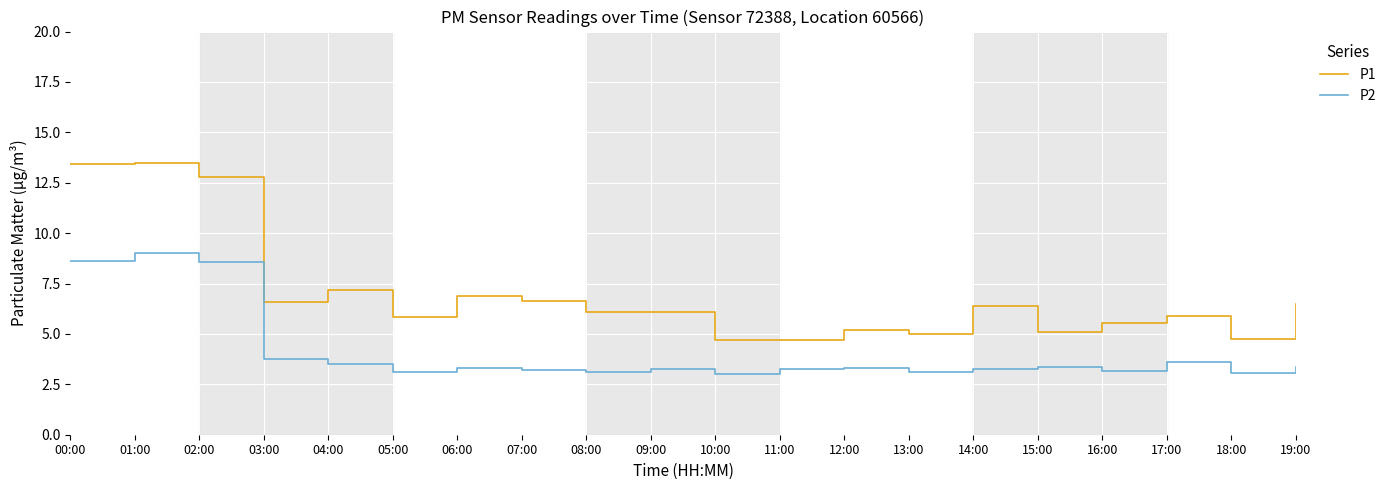

Is the value of P2 at 10:00 greater than the value of P1 at 01:00?

No